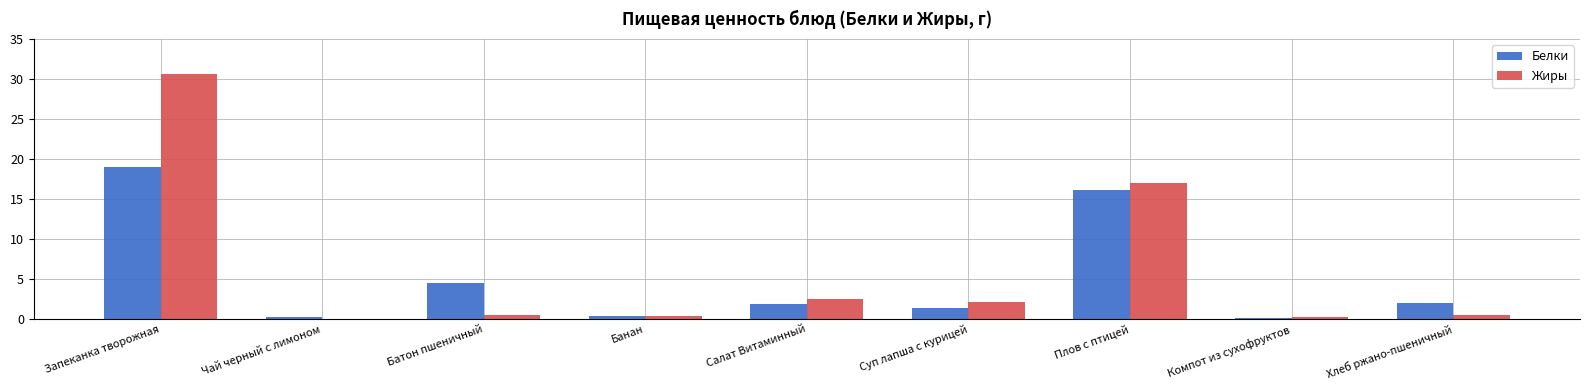

Which series has the widest spread of values?

Жиры